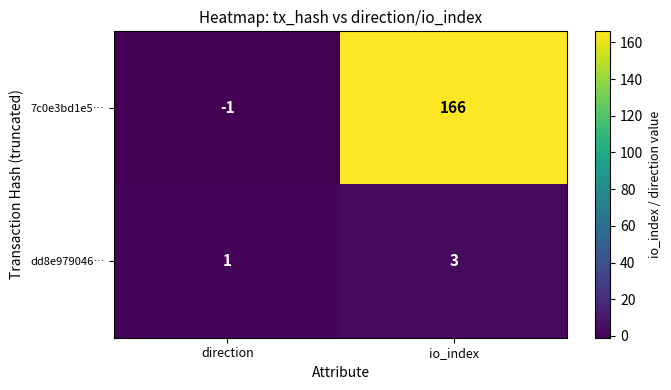

True or false: dd8e979046… has a value of 1 at direction.

True